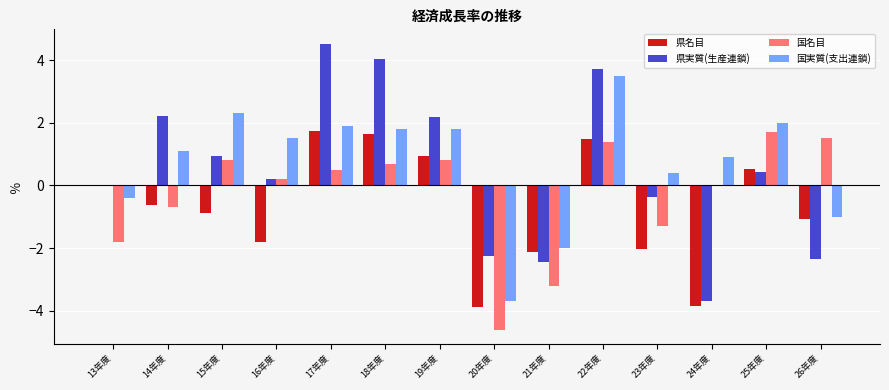

Count the number of data series in this chart.

4